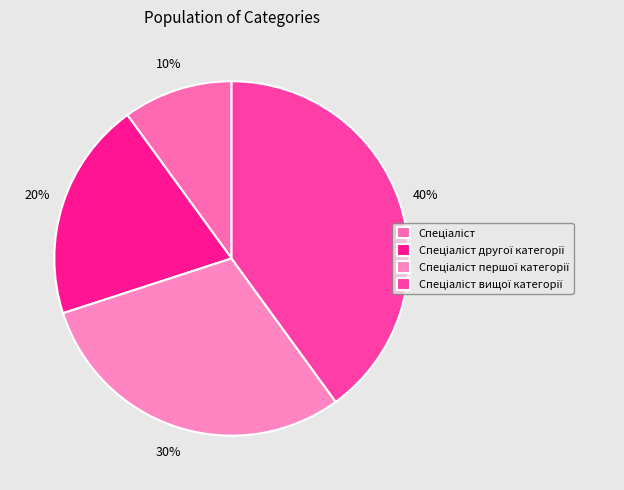

Count the number of slices in the pie.

4